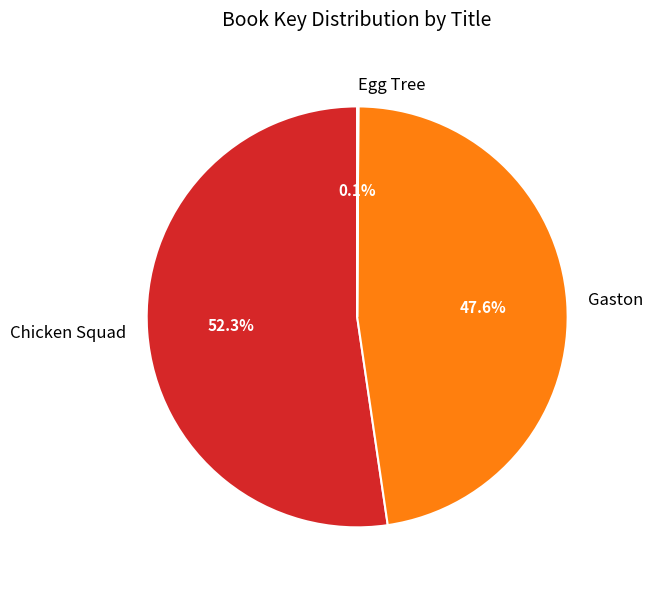

Approximately how many times larger is the value at Chicken Squad compared to Gaston?

1.1